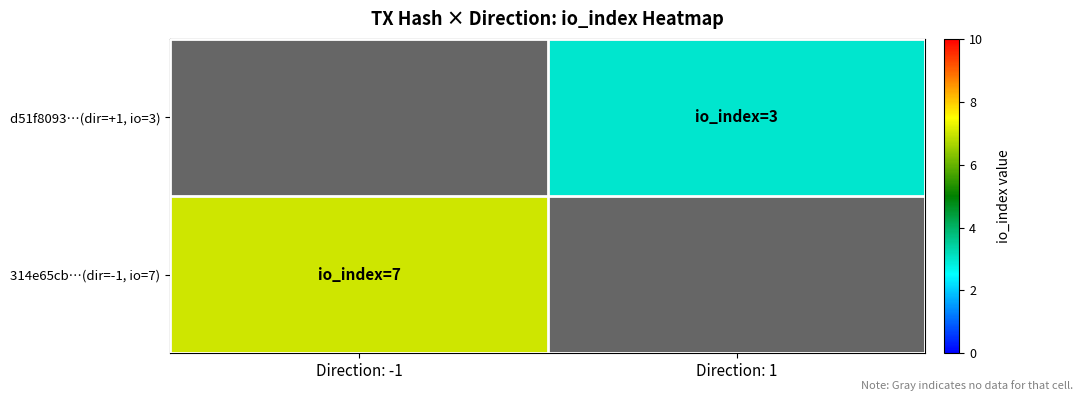

What is the spread (max minus min) of values at Direction: 1?

4